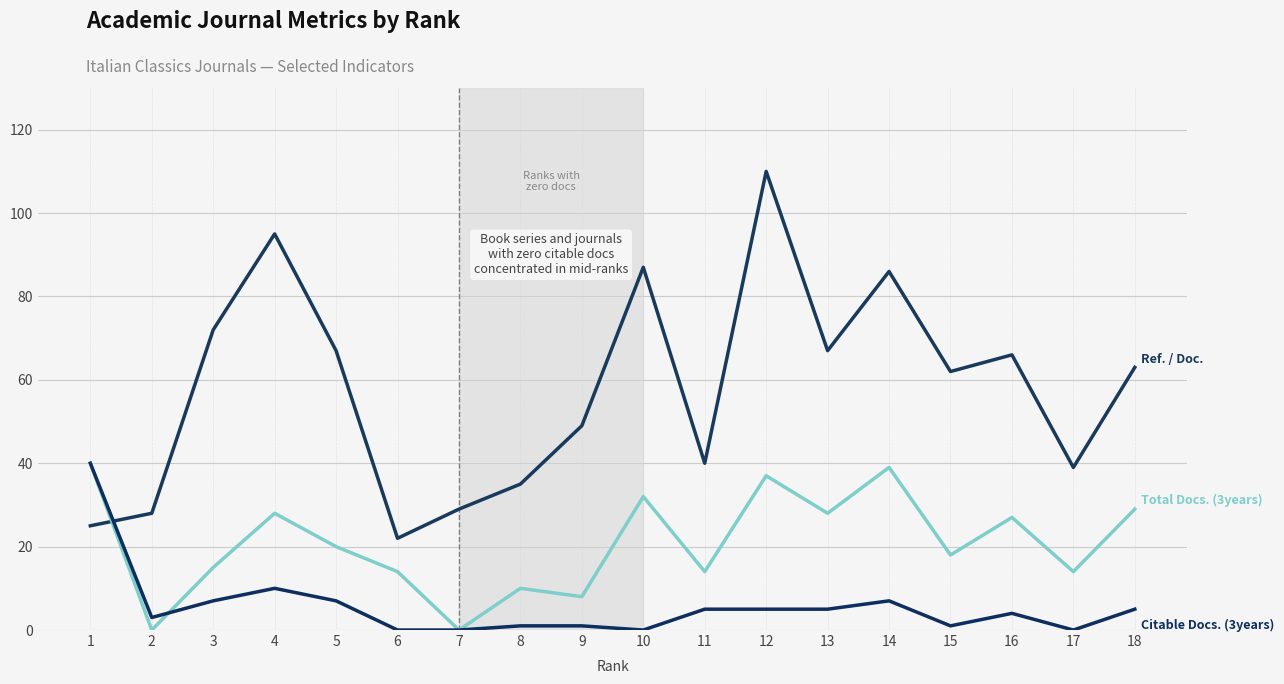

Between 8 and 16, which is larger?

16